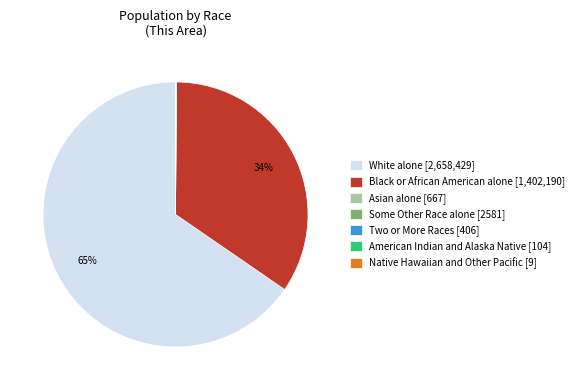

The Black or African American alone [1,402,190] slice represents 34% of the pie. True or false?

True